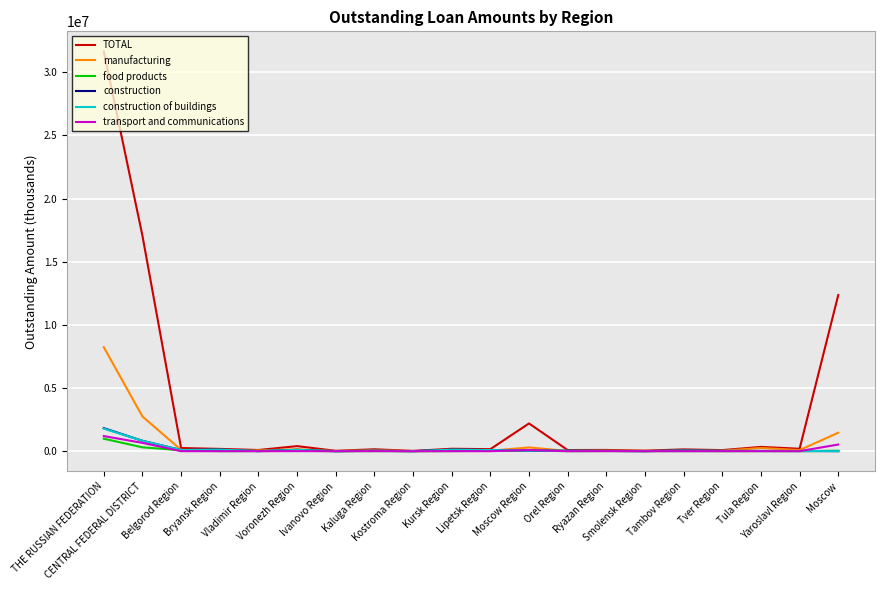

What position from the right is Moscow Region?

9